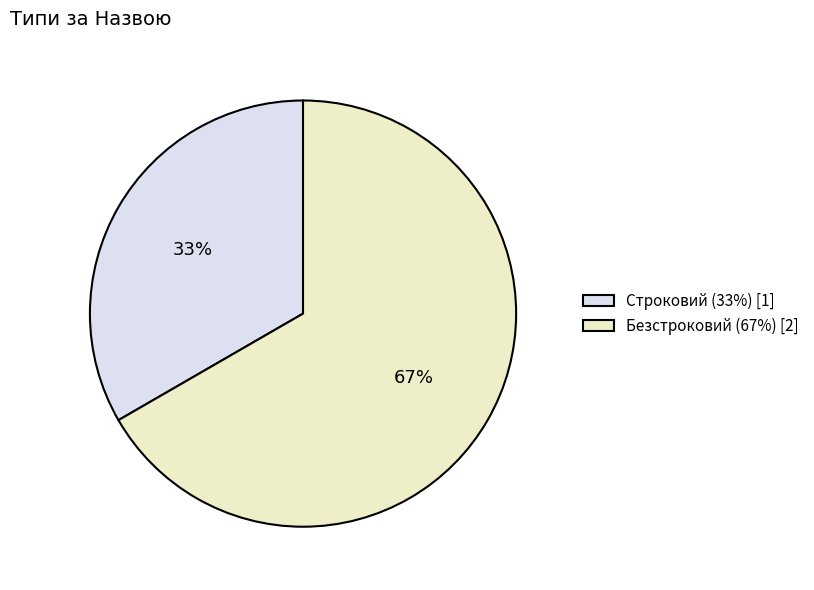

Which category accounts for the majority?

Безстроковий